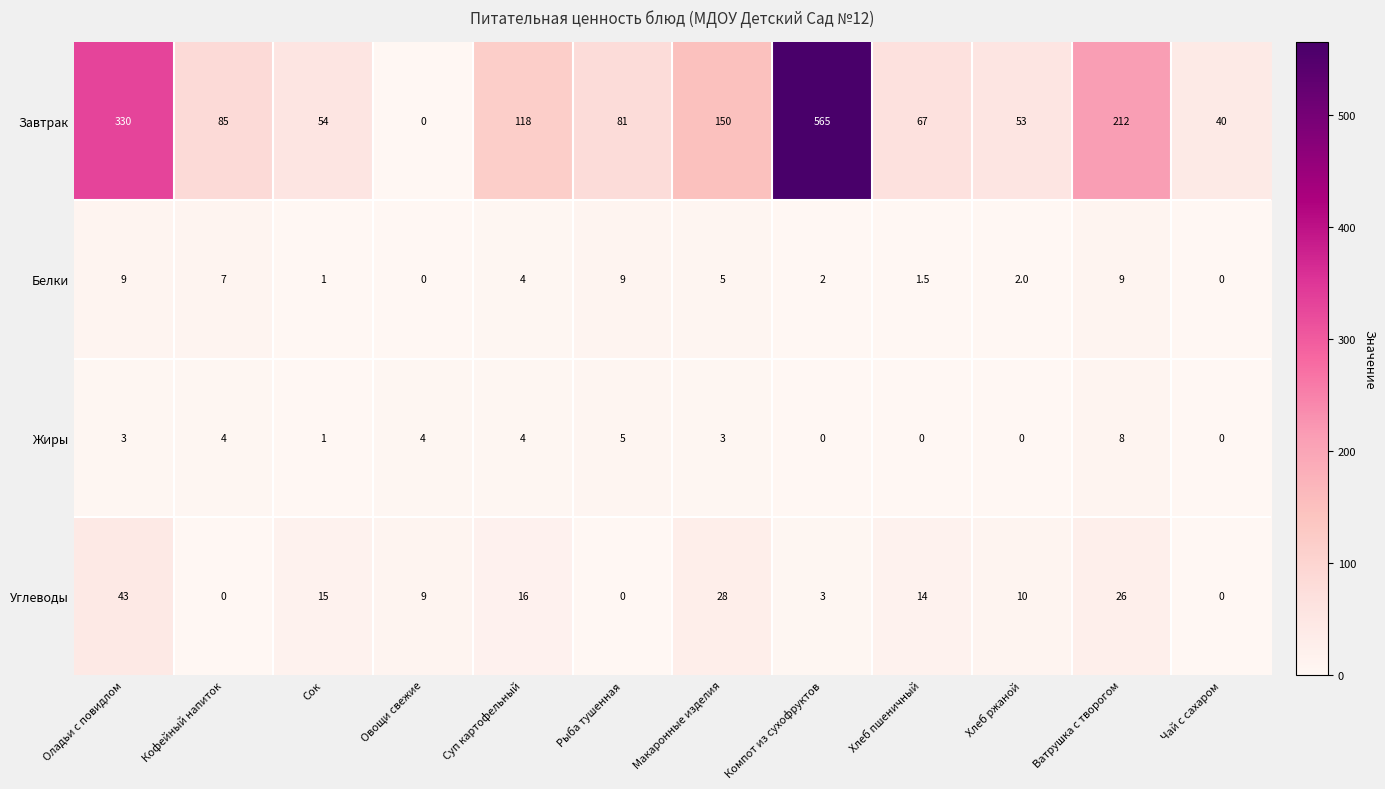

Where is Завтрак nearest to the value 282?

Оладьи с повидлом